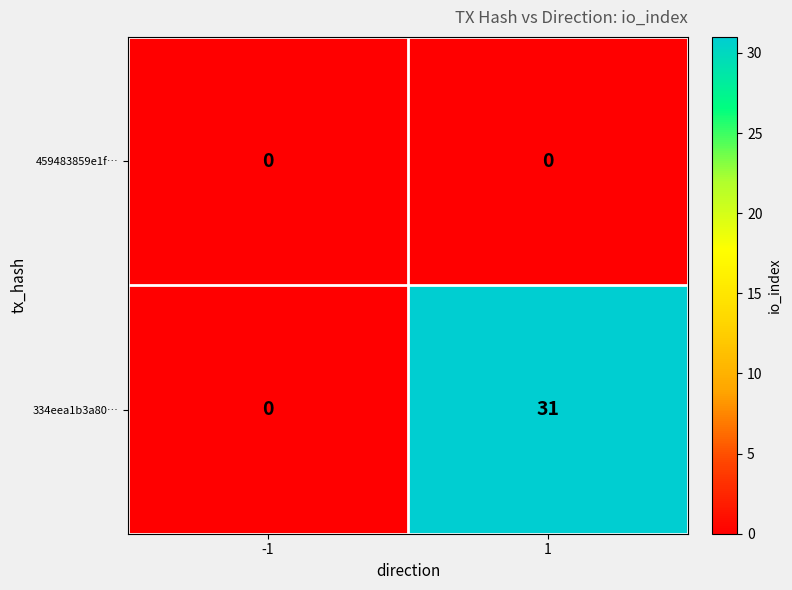

List the series in order of their peak value, lowest first.

459483859e1f…, 334eea1b3a80…